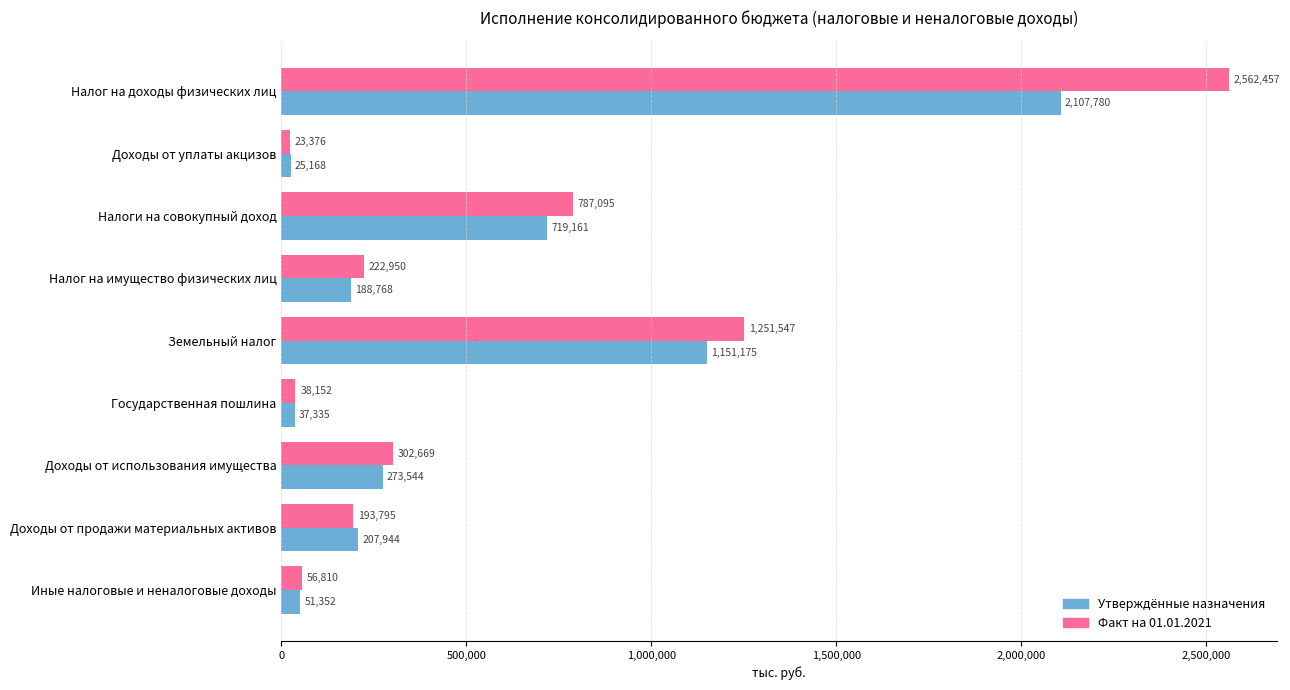

List the series in order of their peak value, lowest first.

Утверждённые назначения, Факт на 01.01.2021